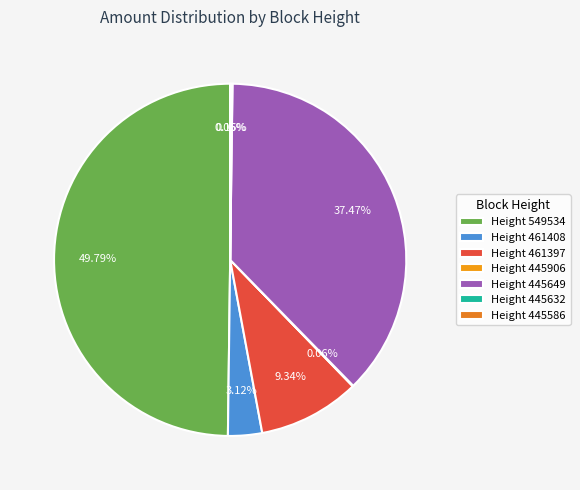

Is there a majority slice in this chart?

No